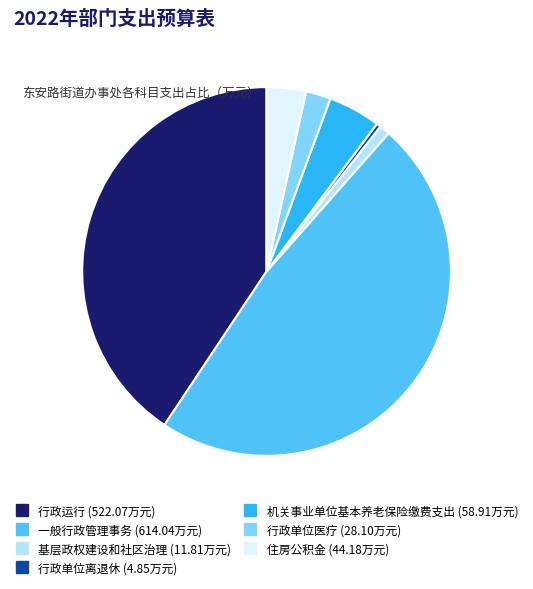

True or false: 住房公积金 accounts for 3% of the total.

True